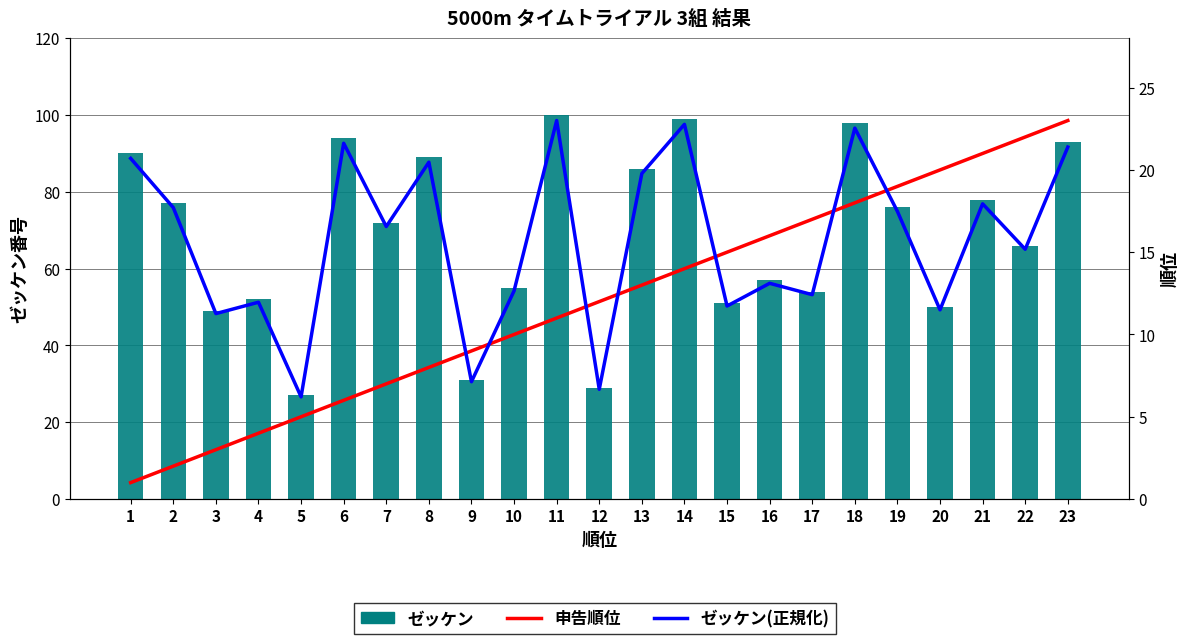

At which category is the sum across all series the highest?

18